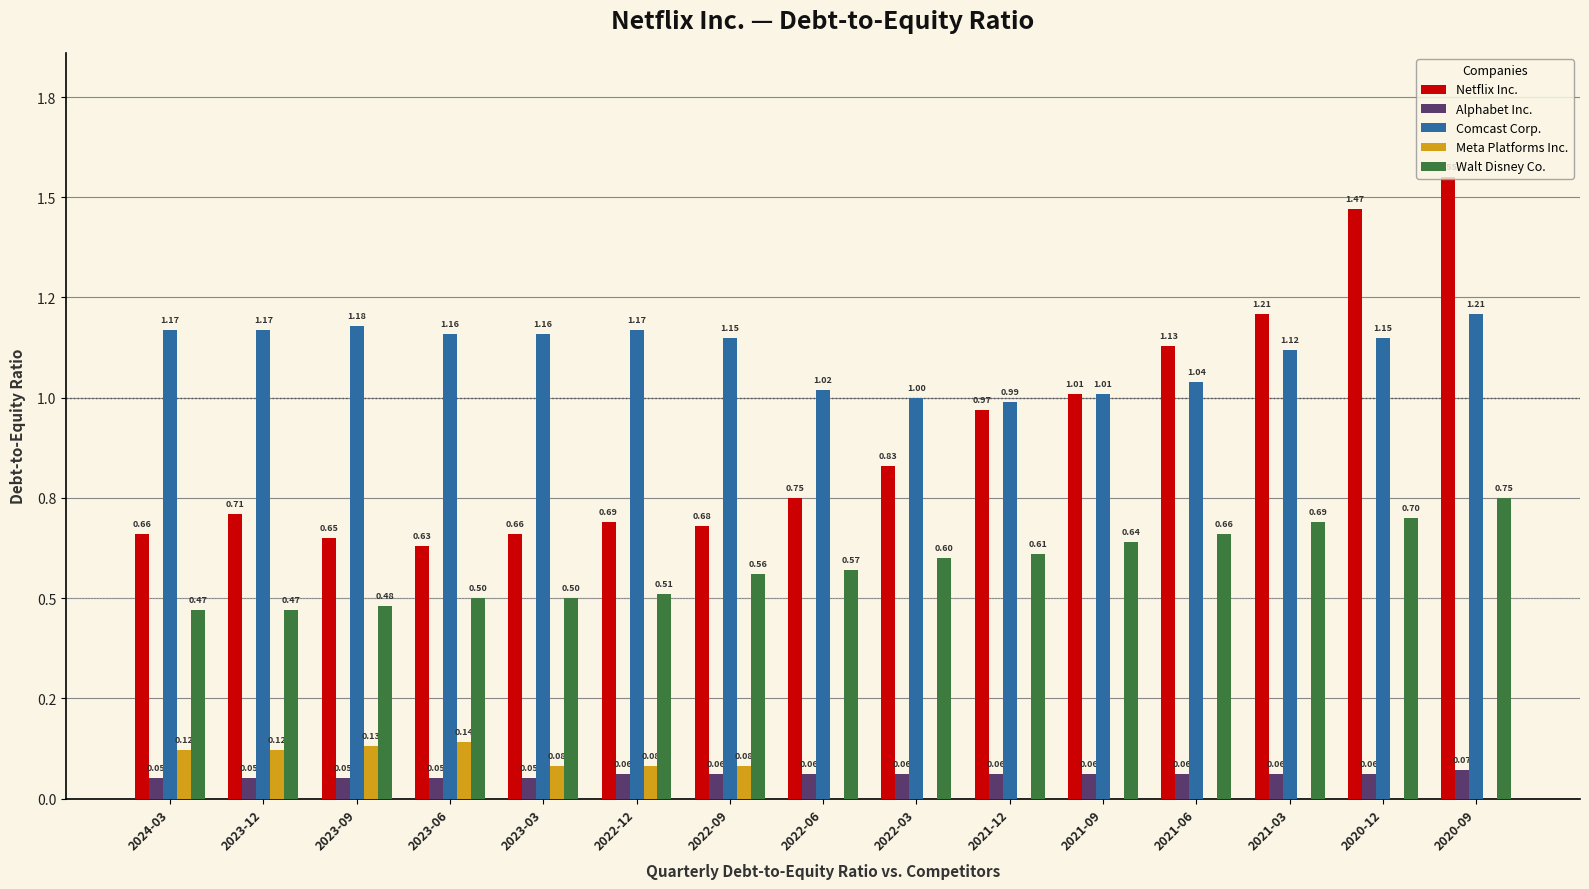

The value of Meta Platforms Inc. at 2022-06 is 0.1. True or false?

False